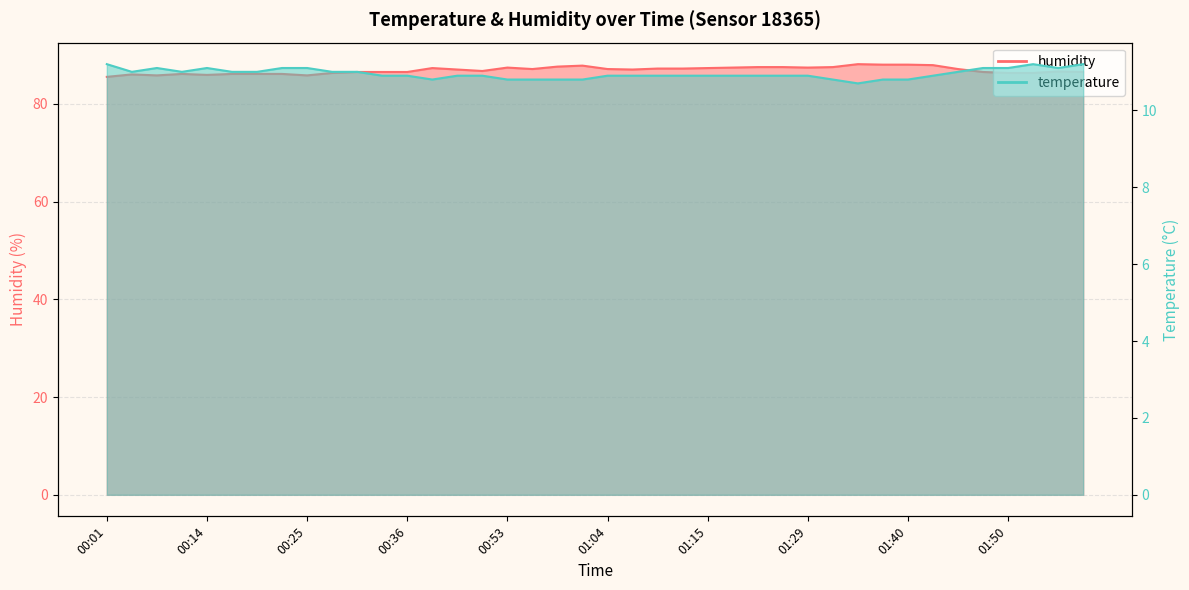

True or false: temperature has more than 2 interior local peaks.

True